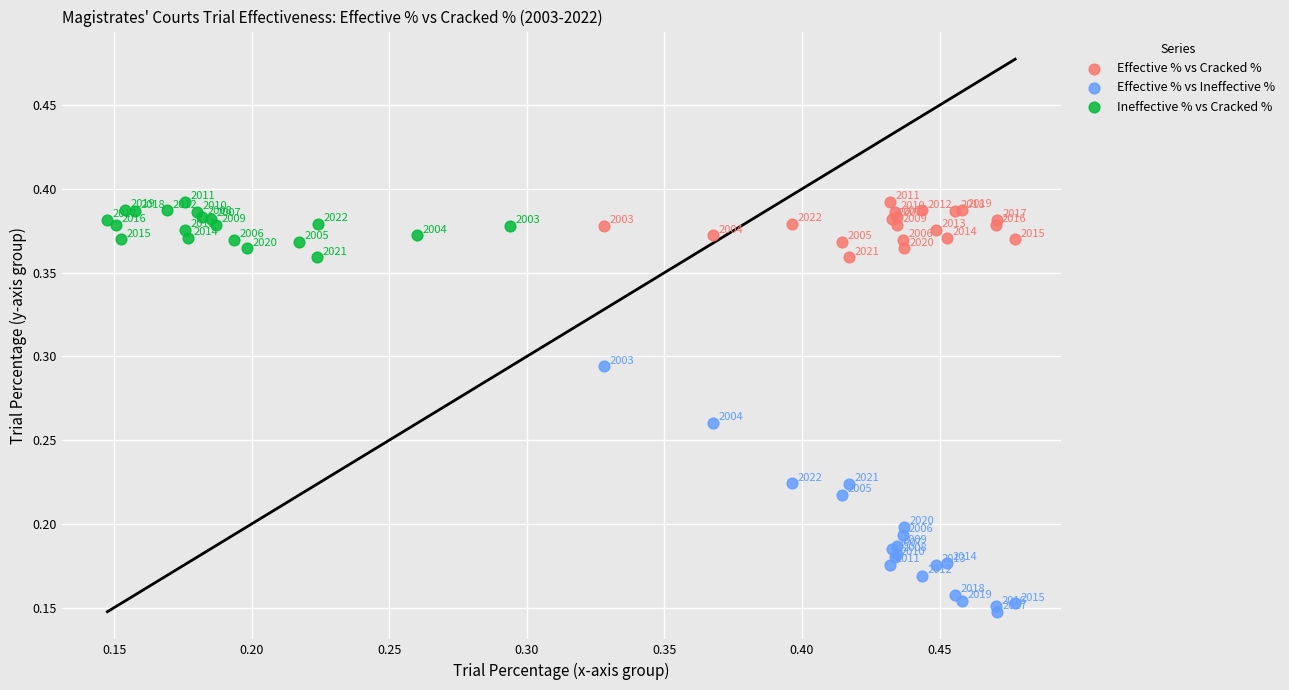

Which series has the widest spread of Y values?

Effective % vs Ineffective %